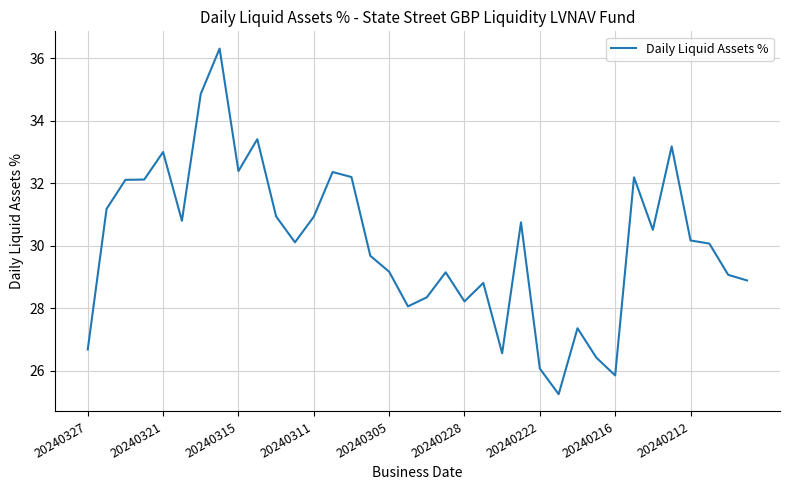

What is the difference between the maximum and minimum values?

11.1